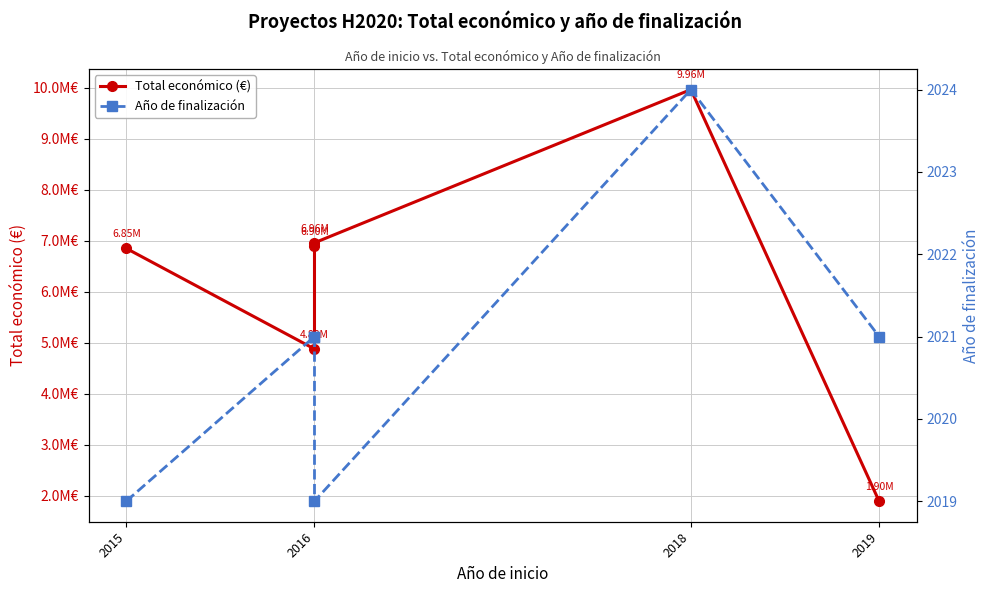

The Año de finalización series shows 2024 at 2018. True or false?

True